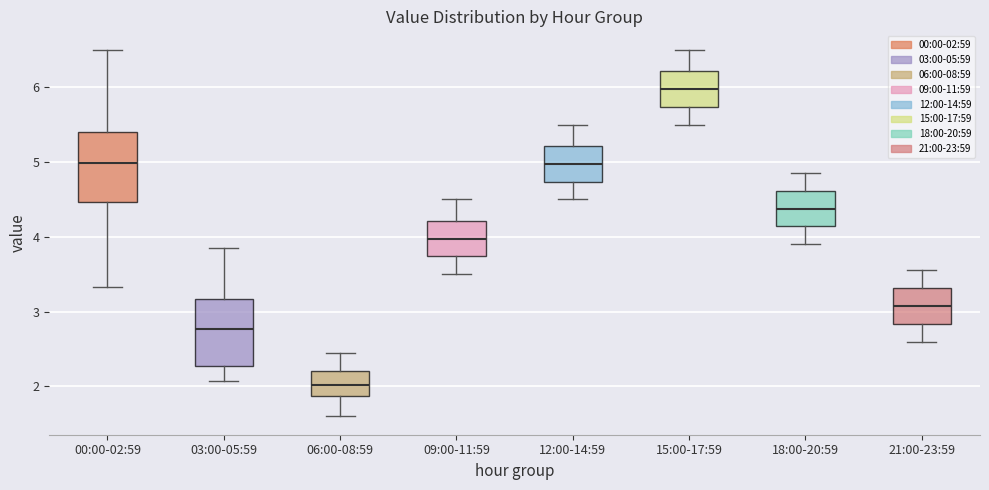

Reading left to right, transcribe this box plot: for each box, give where its median line is, the range the box spans, and where its two whiskers end, as read against the y-axis. The values are not printed on the chart, so give them approximately, as read against the axis.

00:00-02:59: median 5.0, box 4.5 to 5.4, whiskers 3.3 to 6.5
03:00-05:59: median 2.8, box 2.3 to 3.2, whiskers 2.1 to 3.9
06:00-08:59: median 2.0, box 1.9 to 2.2, whiskers 1.6 to 2.5
09:00-11:59: median 4.0, box 3.7 to 4.2, whiskers 3.5 to 4.5
12:00-14:59: median 5.0, box 4.7 to 5.2, whiskers 4.5 to 5.5
15:00-17:59: median 6.0, box 5.7 to 6.2, whiskers 5.5 to 6.5
18:00-20:59: median 4.4, box 4.1 to 4.6, whiskers 3.9 to 4.9
21:00-23:59: median 3.1, box 2.8 to 3.3, whiskers 2.6 to 3.6